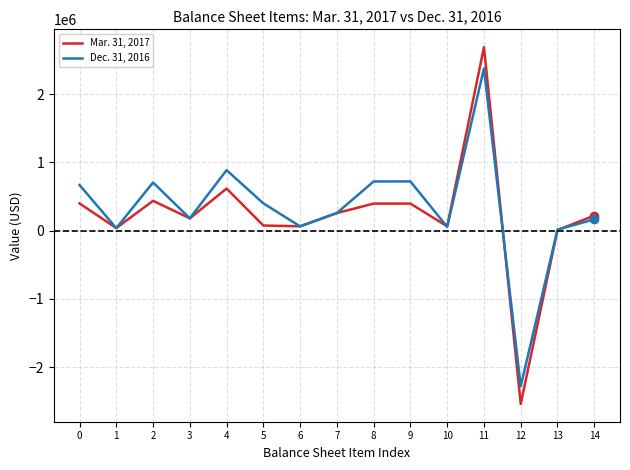

Rank the series at 4 from lowest to highest value.

Mar. 31, 2017, Dec. 31, 2016